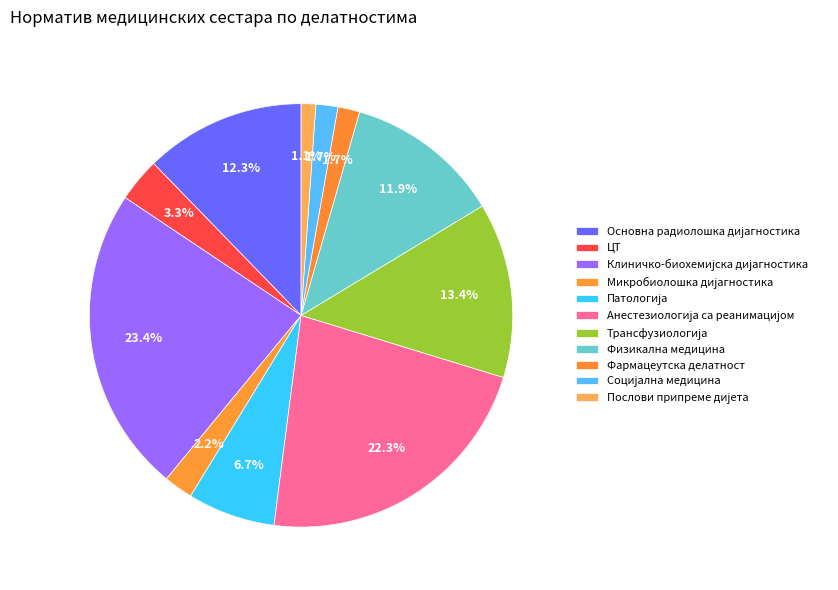

Does any single category account for the majority?

No